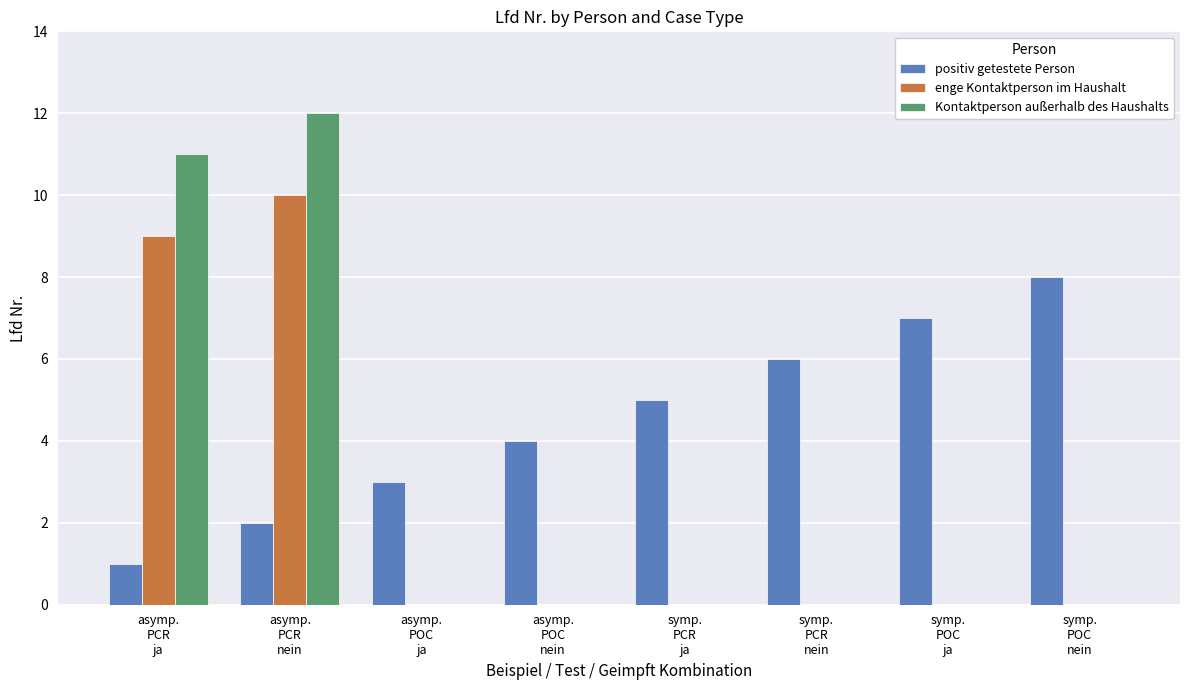

Count the number of categories in the chart.

8